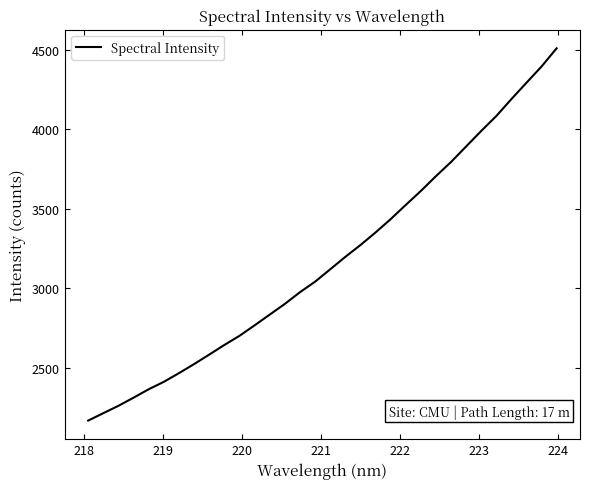

What is the difference between the maximum and minimum values?

2342.7